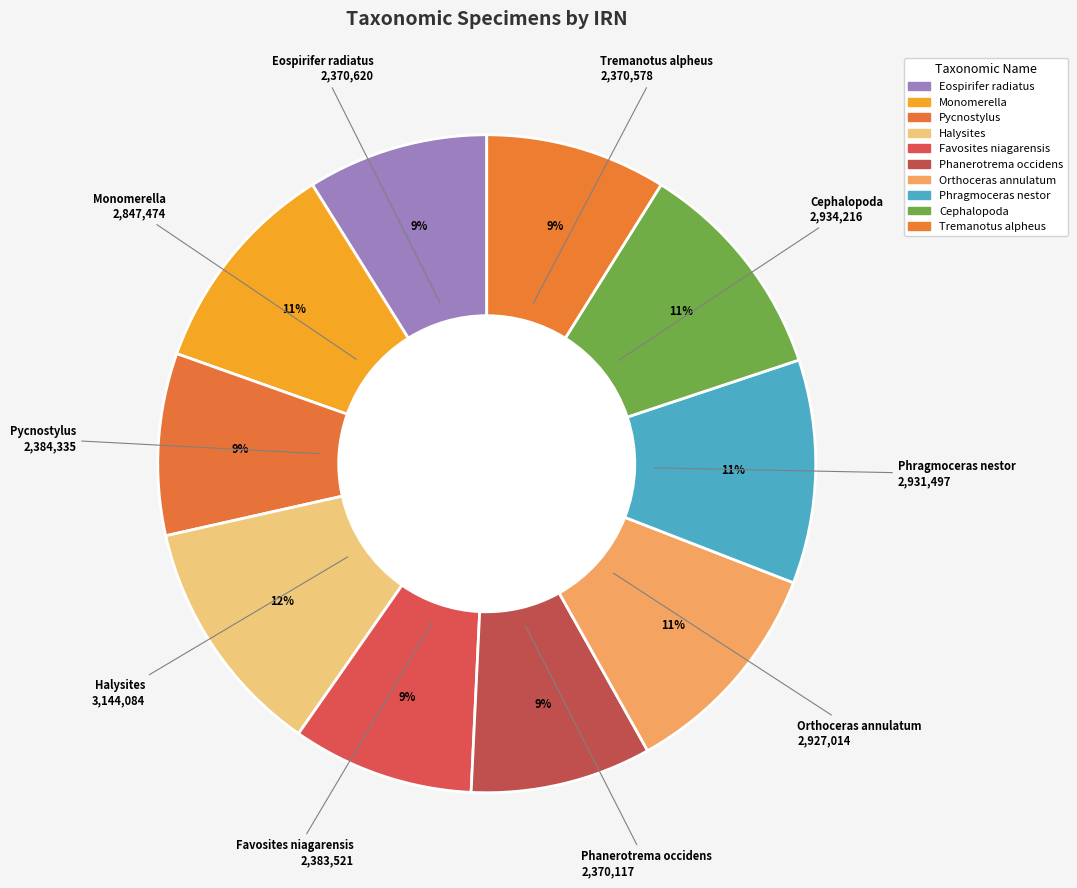

Between Monomerella and Phragmoceras nestor, which is larger?

Phragmoceras nestor